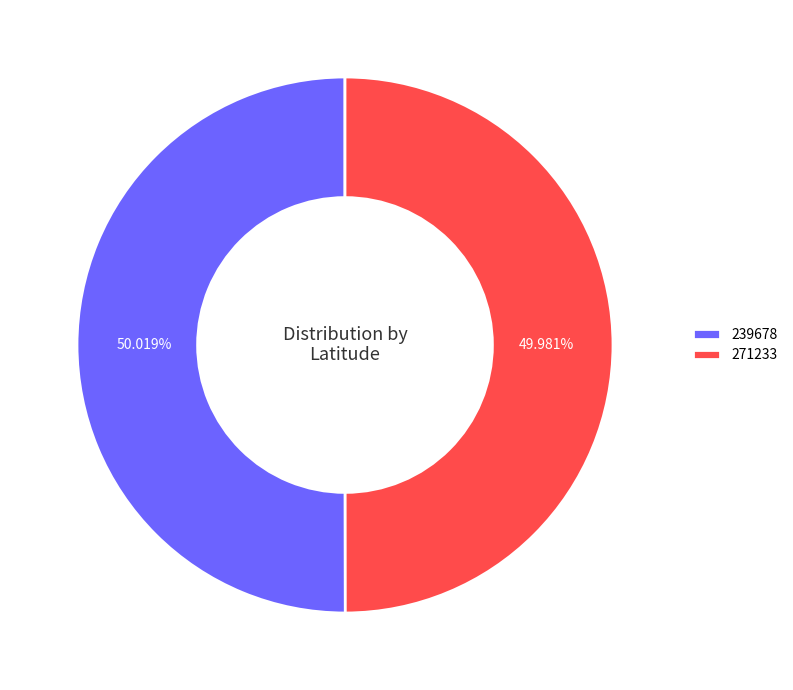

Does any single category account for the majority?

Yes